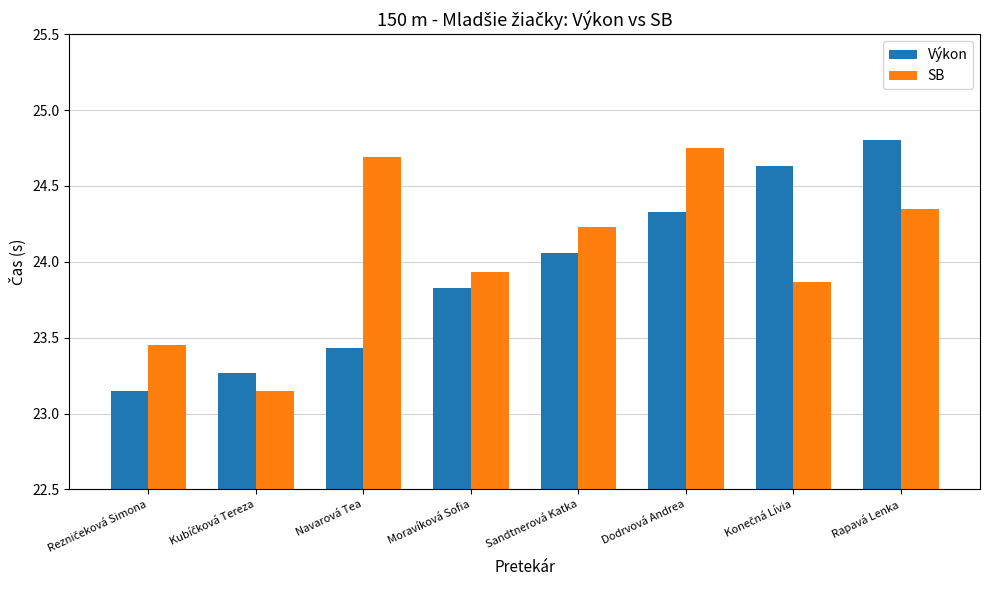

Which series has the widest spread of values?

Výkon